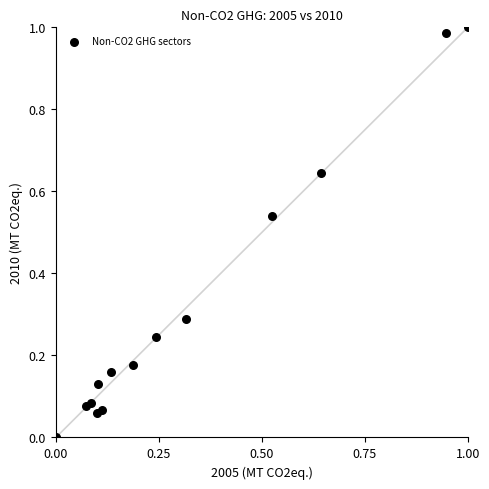

How many data points are displayed?

14